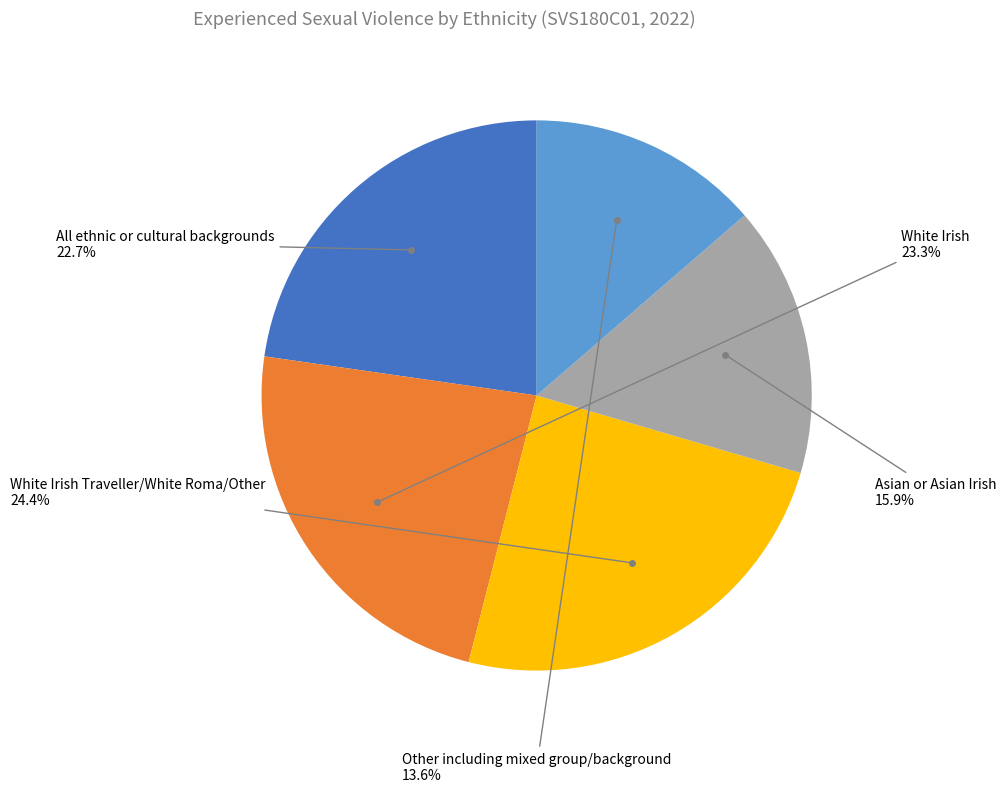

Is there any slice that represents more than half of the pie?

No